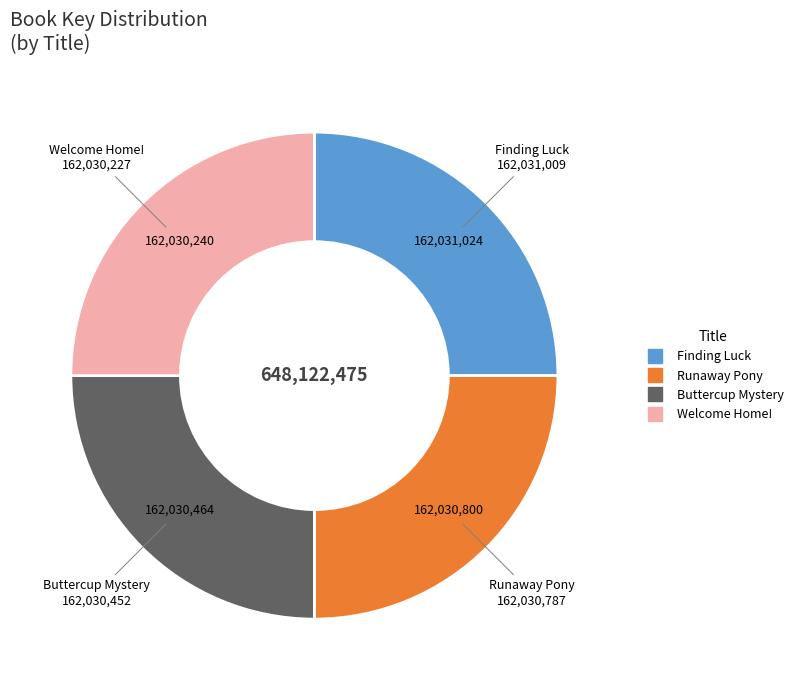

What is the ratio of the value at Welcome Home! to the value at Buttercup Mystery?

1.0